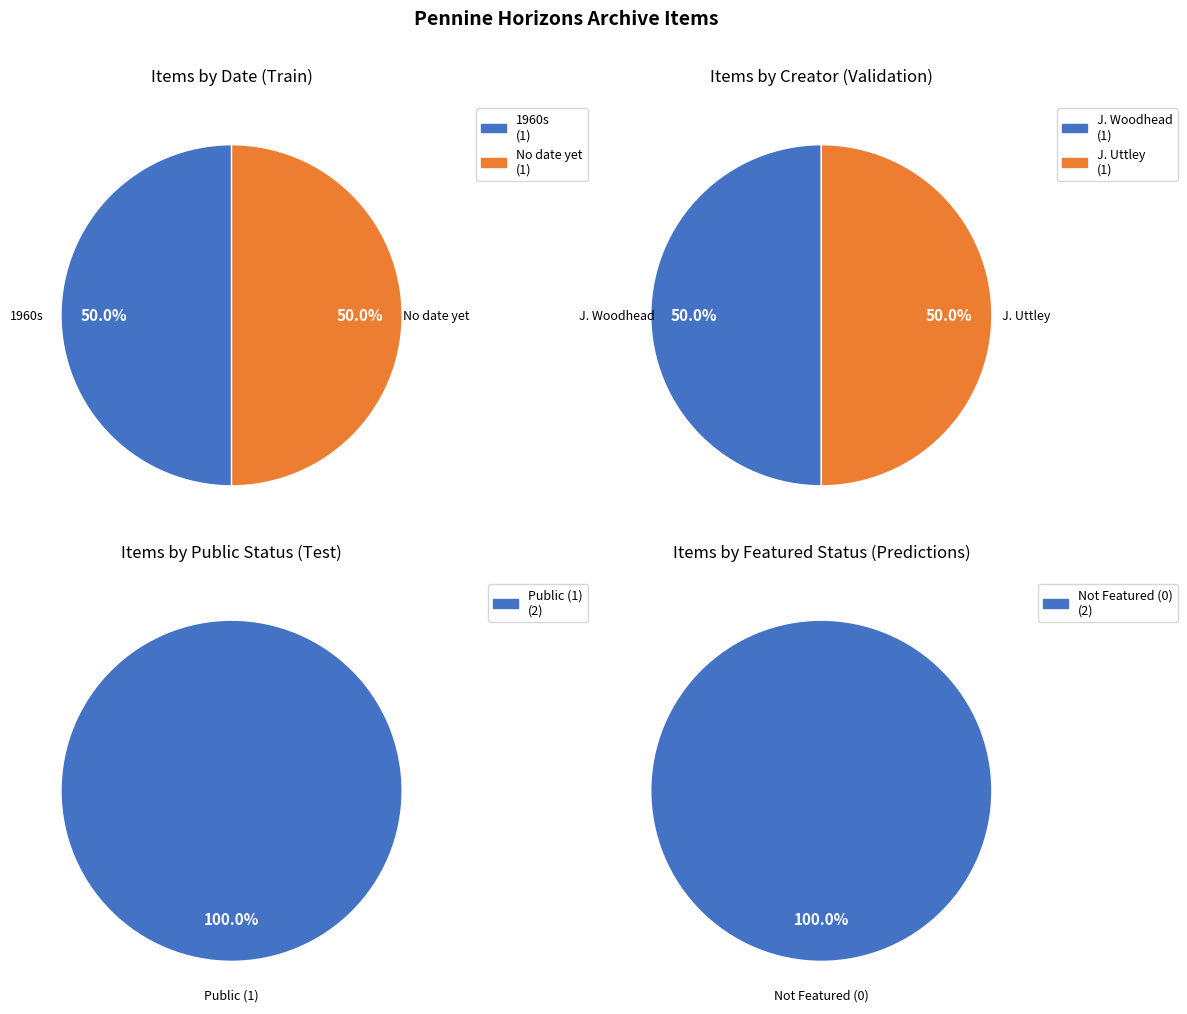

How many segments does this pie chart have?

2